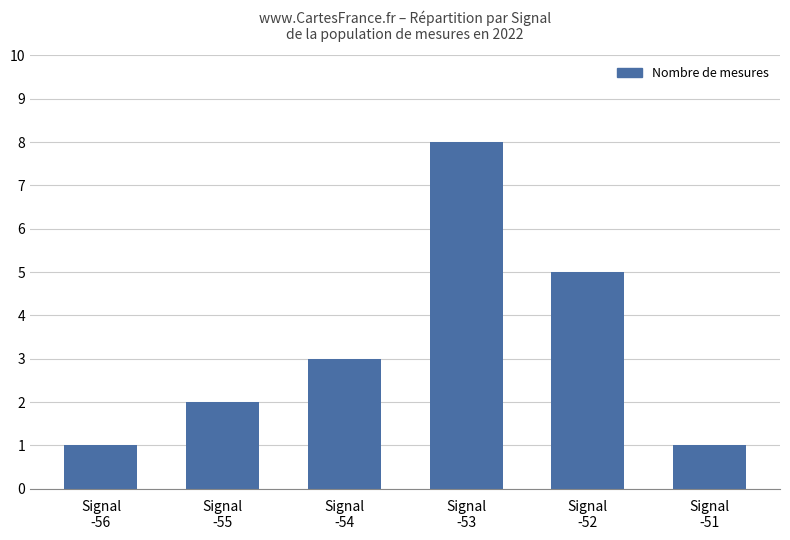

What is the greatest value displayed?

8